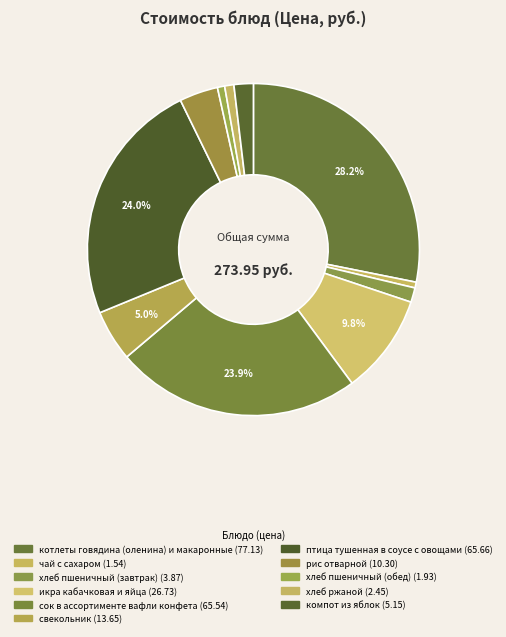

What portion of the pie excludes котлеты говядина (оленина) и макаронные?

71.8%